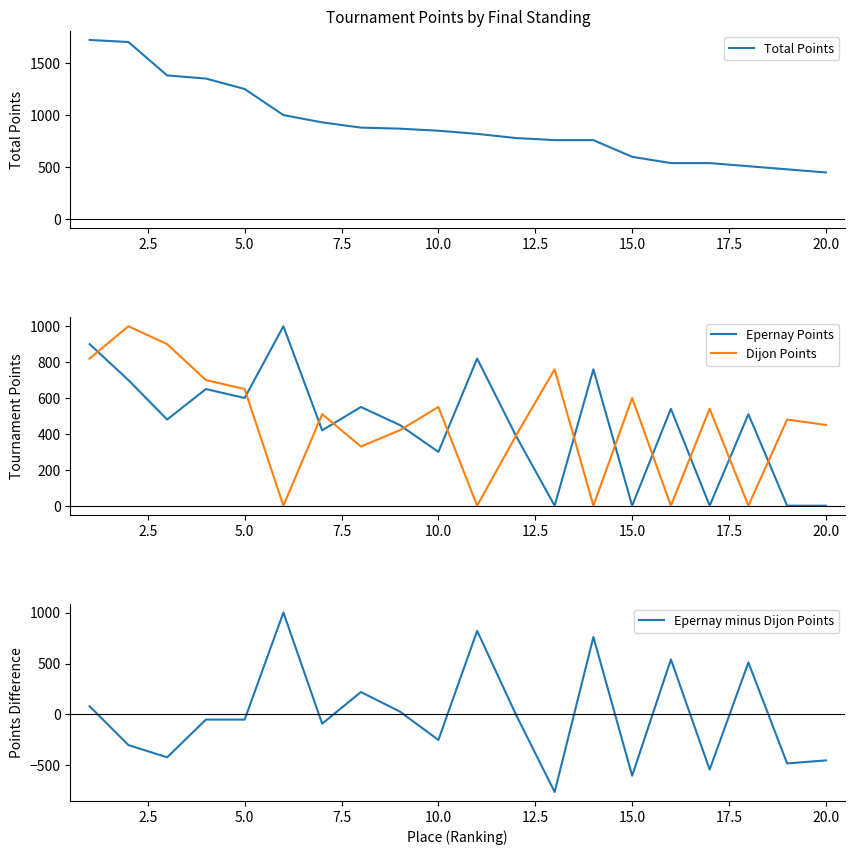

Reading right to left, extract all data points from this chart.

Total Points: 450	480	510	540	540	600	760	760	780	820	850	870	880	930	1000	1250	1350	1380	1700	1720
Epernay Points: 0	0	510	0	540	0	760	0	390	820	300	450	550	420	1000	600	650	480	700	900
Dijon Points: 450	480	0	540	0	600	0	760	390	0	550	420	330	510	0	650	700	900	1000	820
Epernay minus Dijon Points: -450	-480	510	-540	540	-600	760	-760	0	820	-250	30	220	-90	1000	-50	-50	-420	-300	80